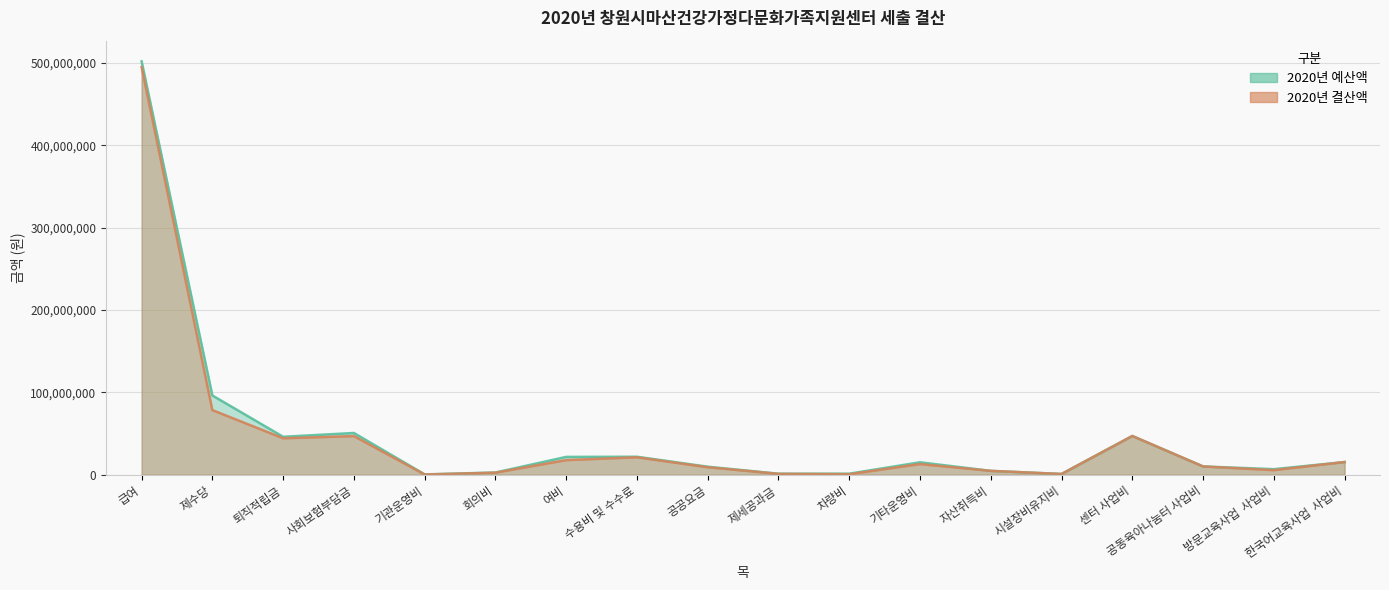

At which category is the sum across all series the highest?

급여